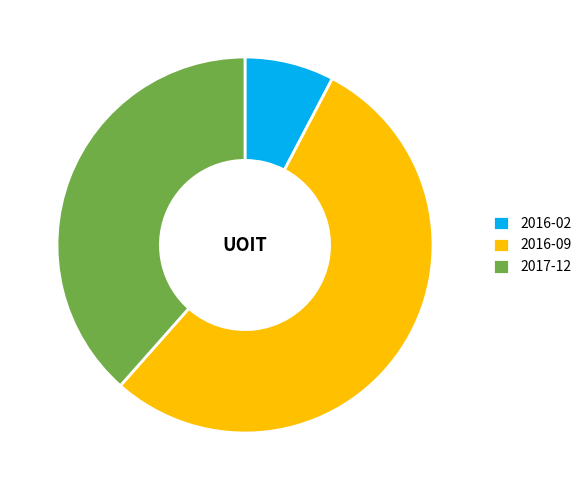

The 2017-12 slice represents 38% of the pie. True or false?

True